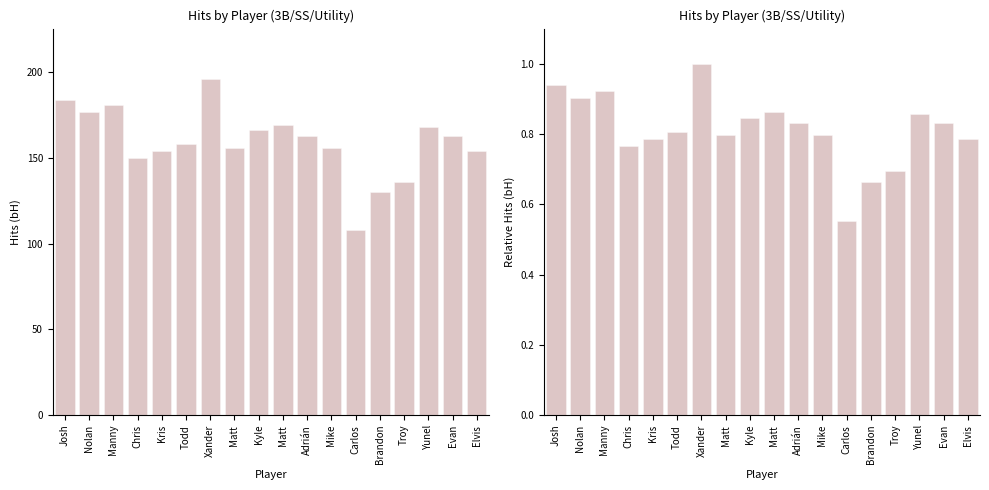

At which category is the sum across all series the highest?

Xander